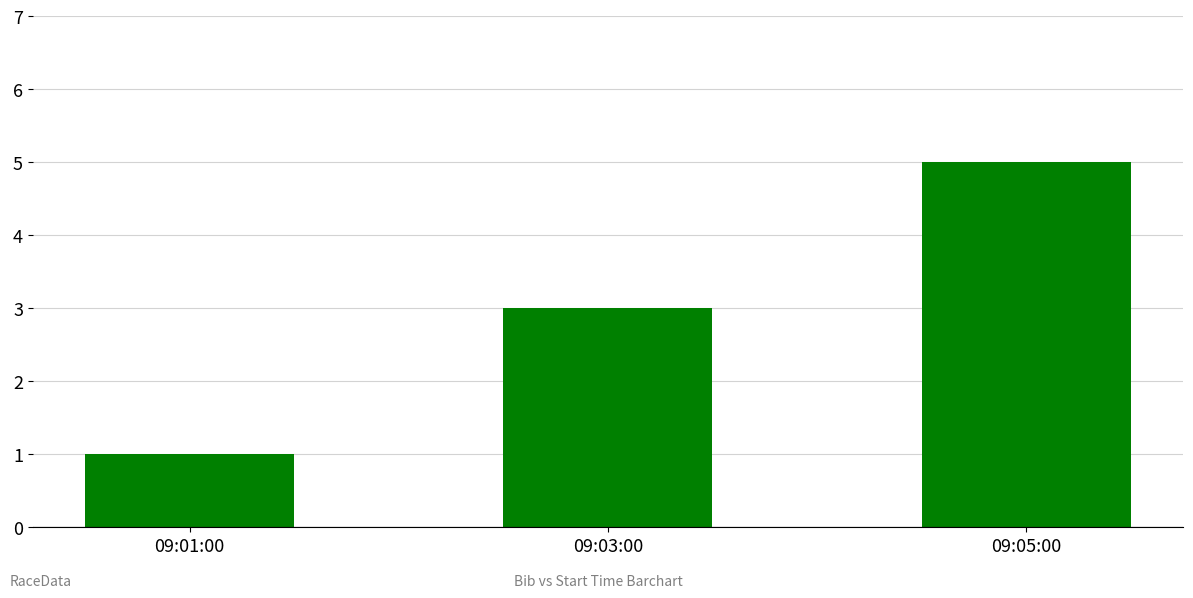

What is the difference between the maximum and second lowest values?

2